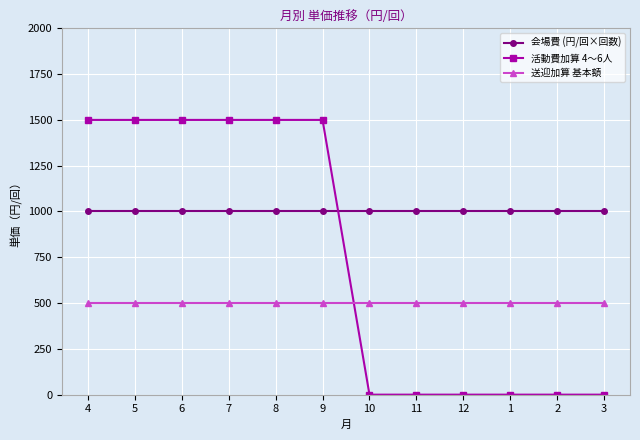

What is the minimum value for 会場費 (円/回×回数)?

1000